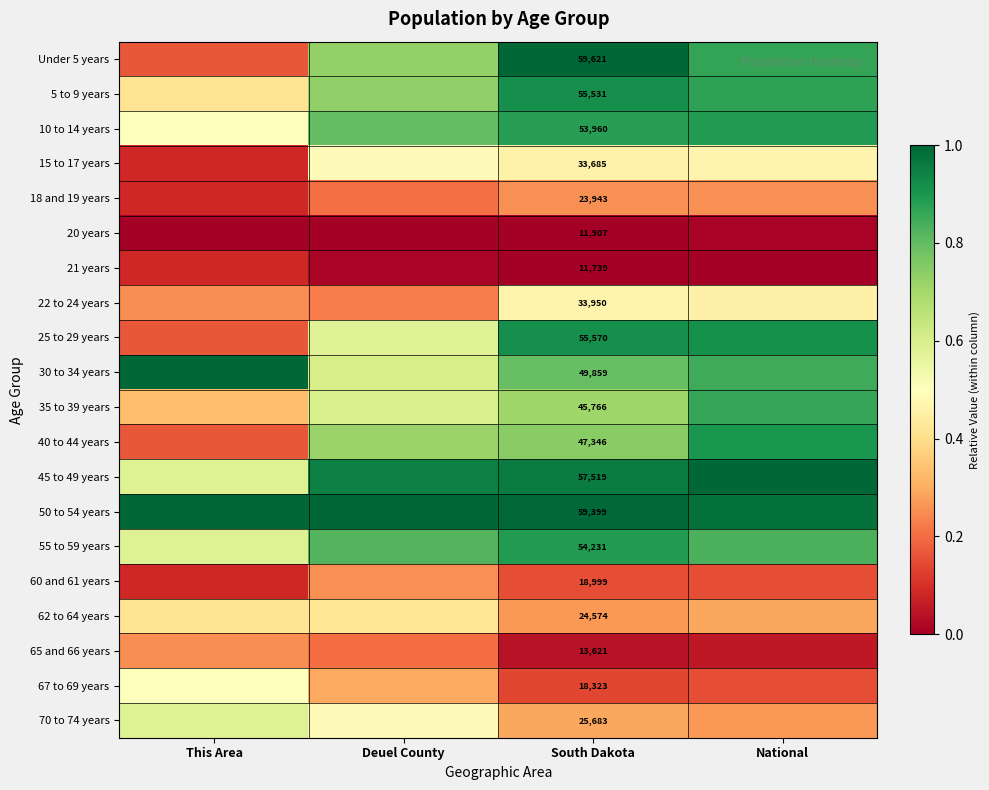

Rank the series at Deuel County from highest to lowest value.

50 to 54 years, 45 to 49 years, 55 to 59 years, 10 to 14 years, 5 to 9 years, Under 5 years, 40 to 44 years, 30 to 34 years, 35 to 39 years, 25 to 29 years, 15 to 17 years, 70 to 74 years, 62 to 64 years, 67 to 69 years, 60 and 61 years, 22 to 24 years, 18 and 19 years, 65 and 66 years, 21 years, 20 years